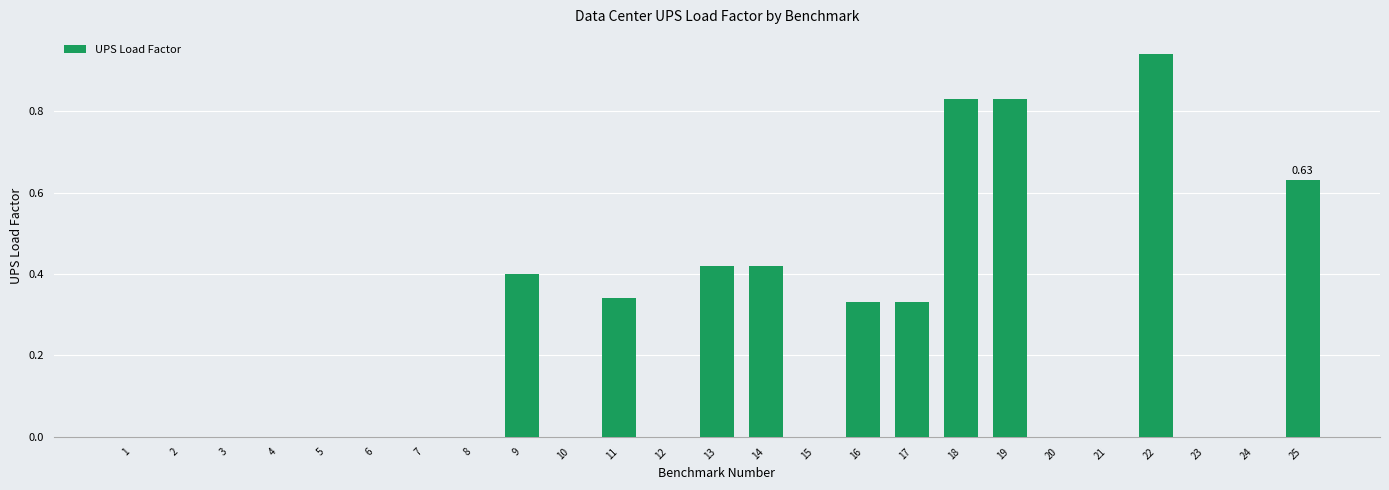

What is the change in value from 14 to 25?

+0.2